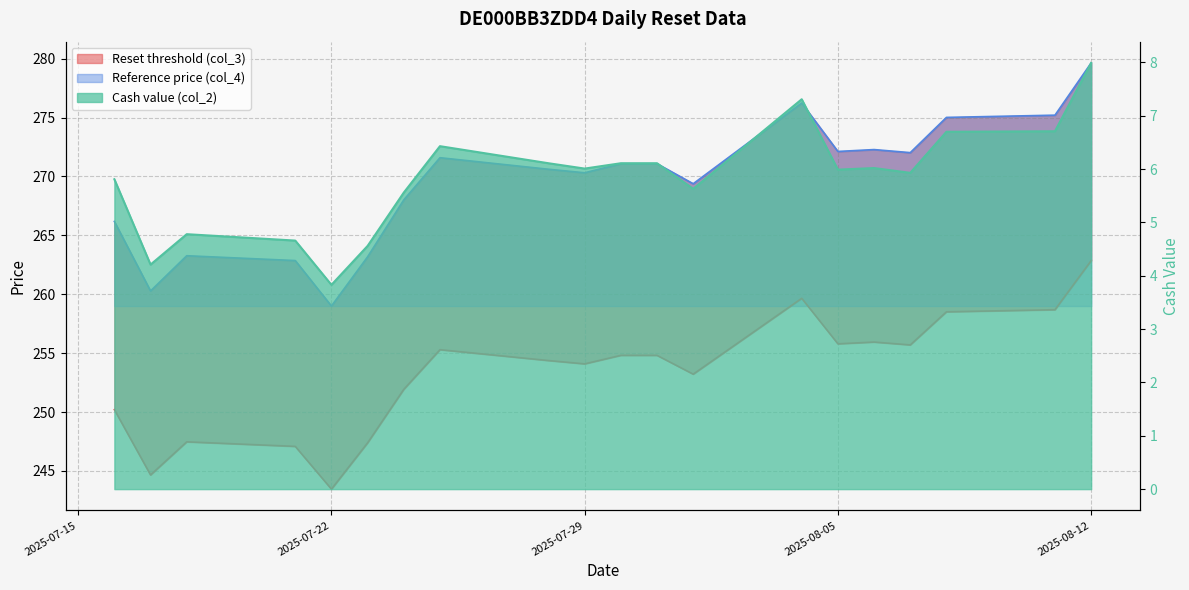

At which label does Reference price (col_4) reach its peak?

2025-08-12